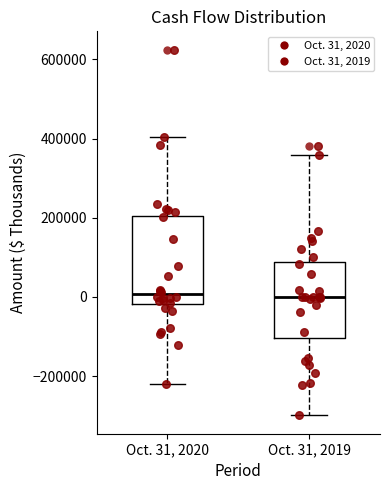

Reading left to right, transcribe this box plot: for each box, give where its median line is, the range the box spans, and where its two whiskers end, as read against the y-axis. The values are not printed on the chart, so give them approximately, as read against the axis.

Oct. 31, 2020: median 0, box -20000 to 200000, whiskers -220000 to 400000
Oct. 31, 2019: median 0, box -100000 to 80000, whiskers -300000 to 360000